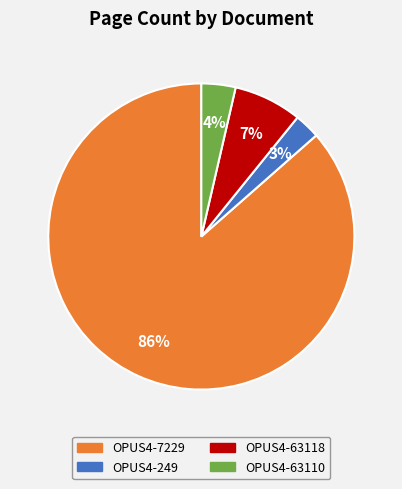

The OPUS4-63118 slice represents 1% of the pie. True or false?

False